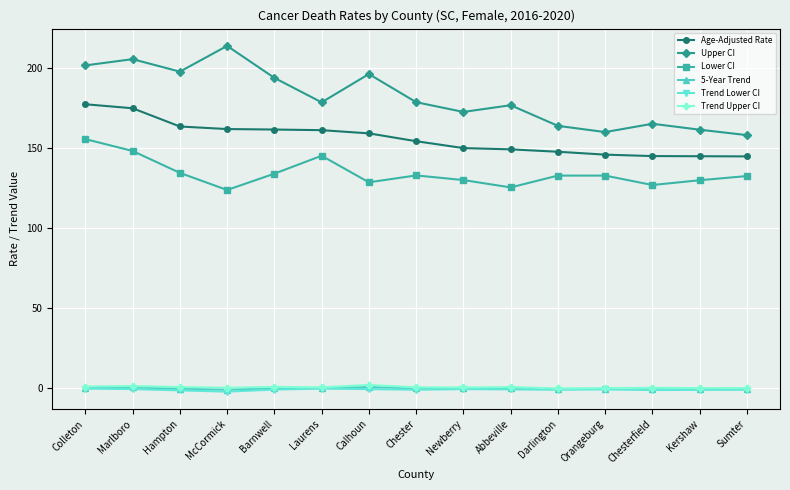

True or false: 5-Year Trend and Lower CI cross at least once.

False